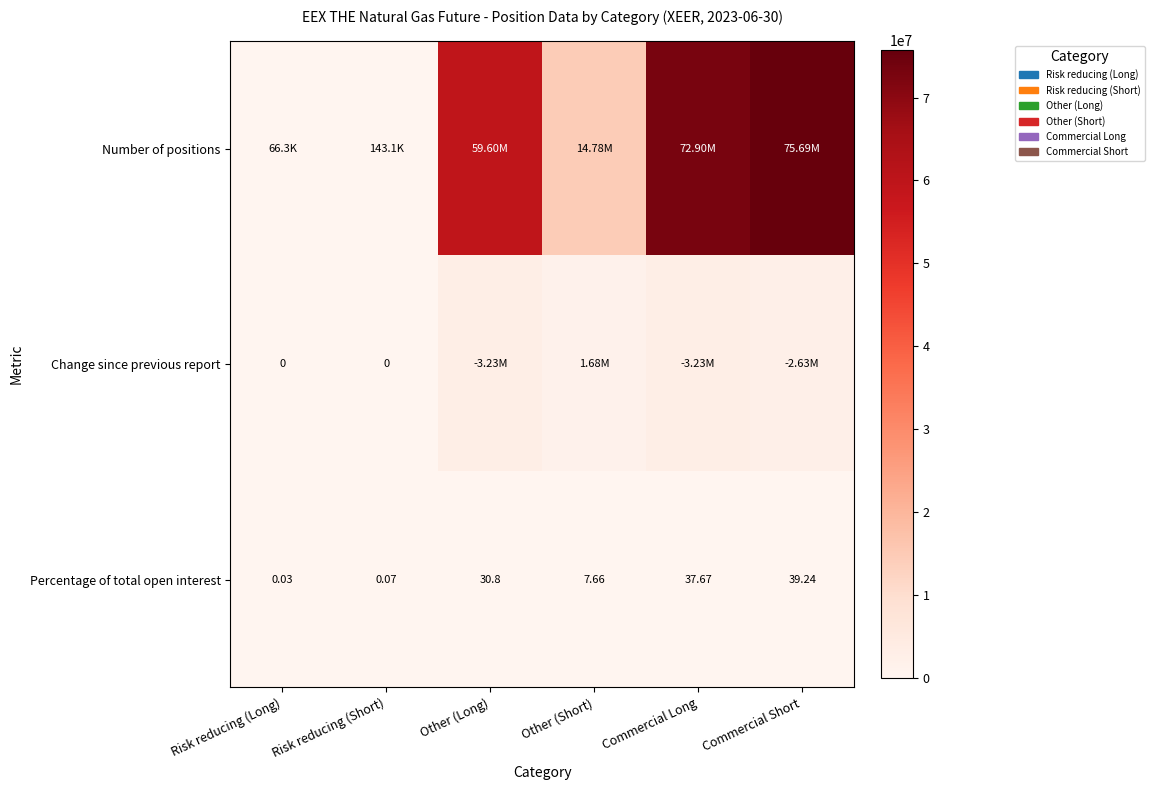

At how many categories does at least one series exceed 72637598?

2